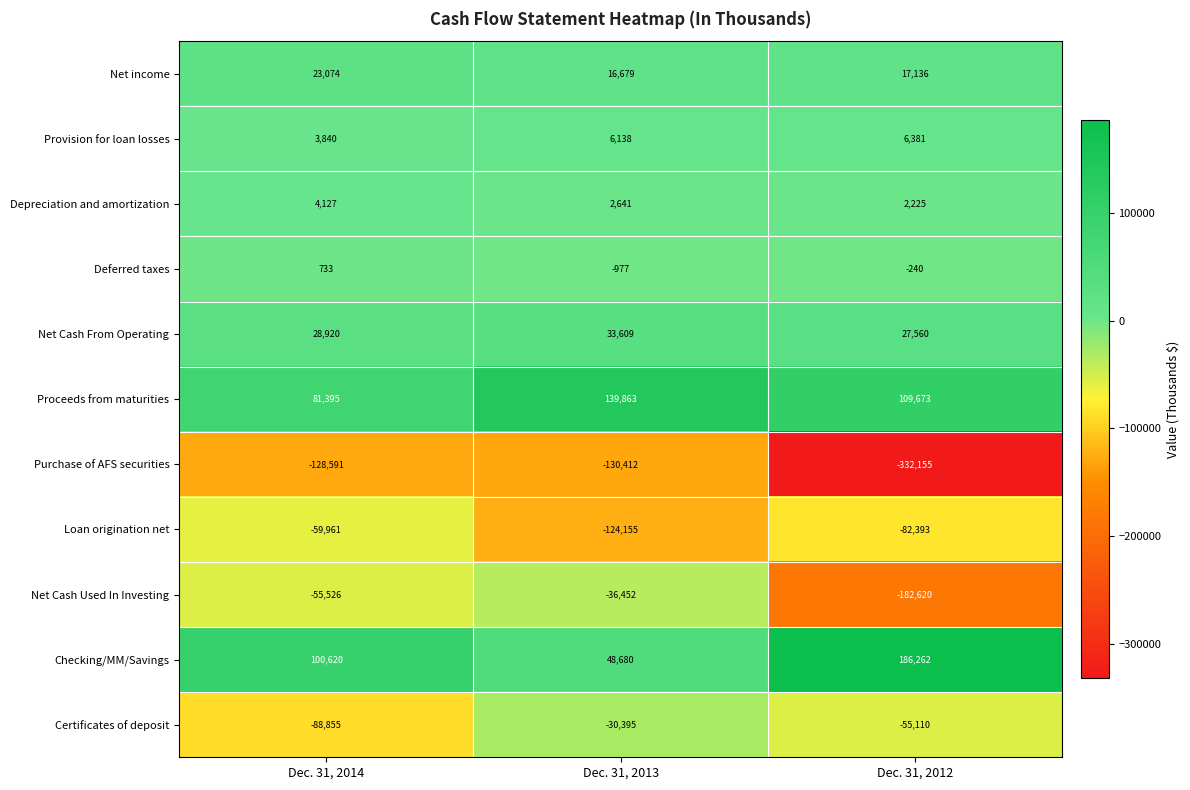

What is the average value of the Deferred taxes series?

-161